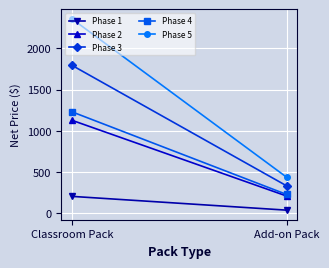

Is it true that Phase 1 equals 205.2 at Classroom Pack?

True